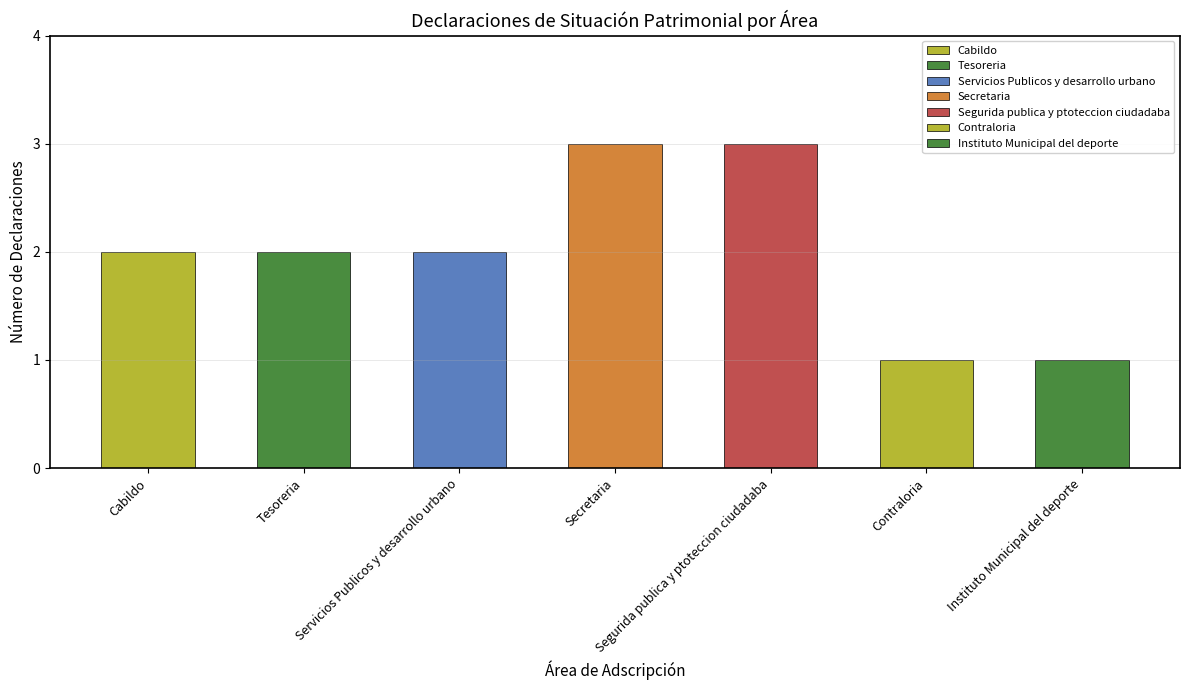

What value does the data have at Segurida publica y ptoteccion ciudadaba?

3